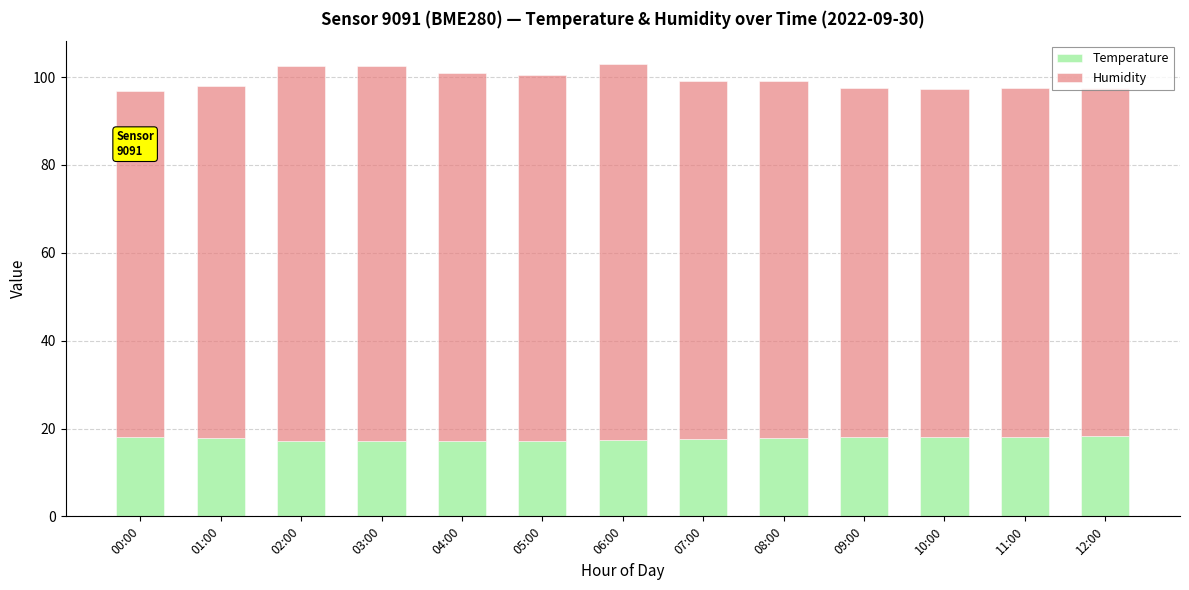

The Temperature series shows 17.6 at 07:00. True or false?

True